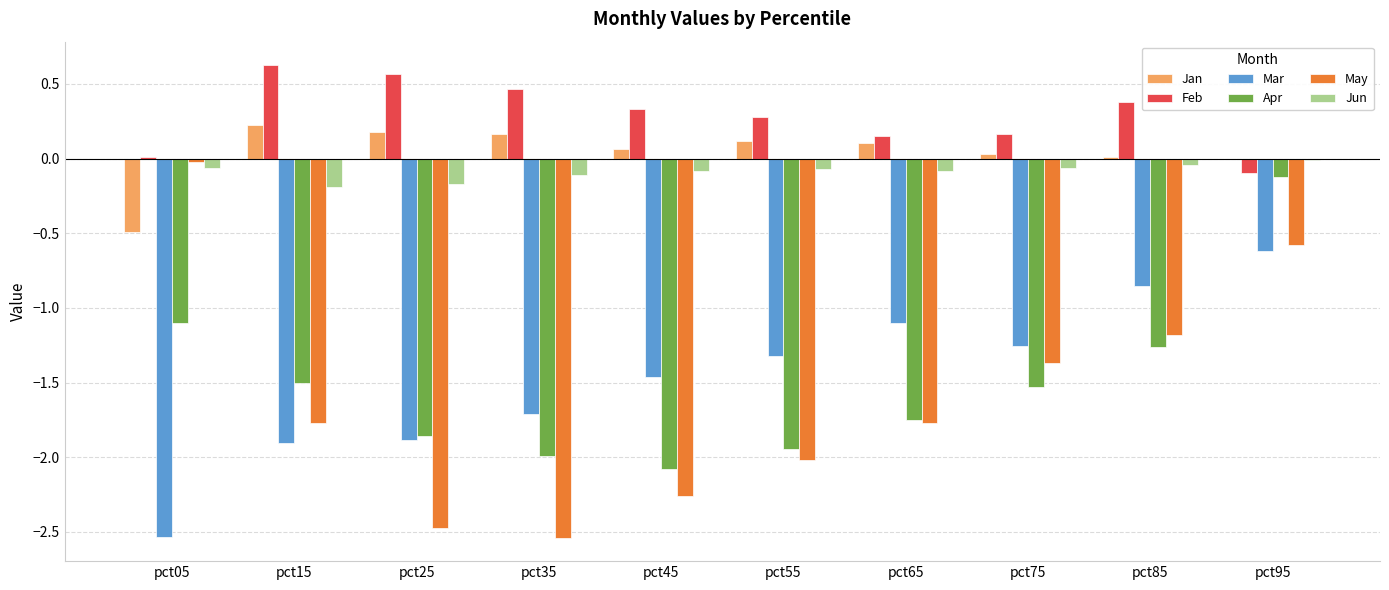

At which label does Feb reach its peak?

pct15